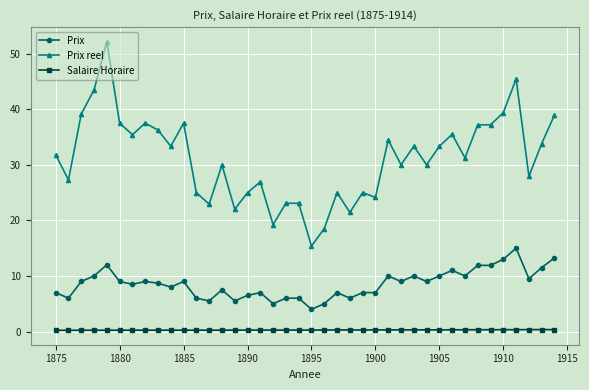

What is the difference between the maximum and minimum values in the Prix reel series?

36.8